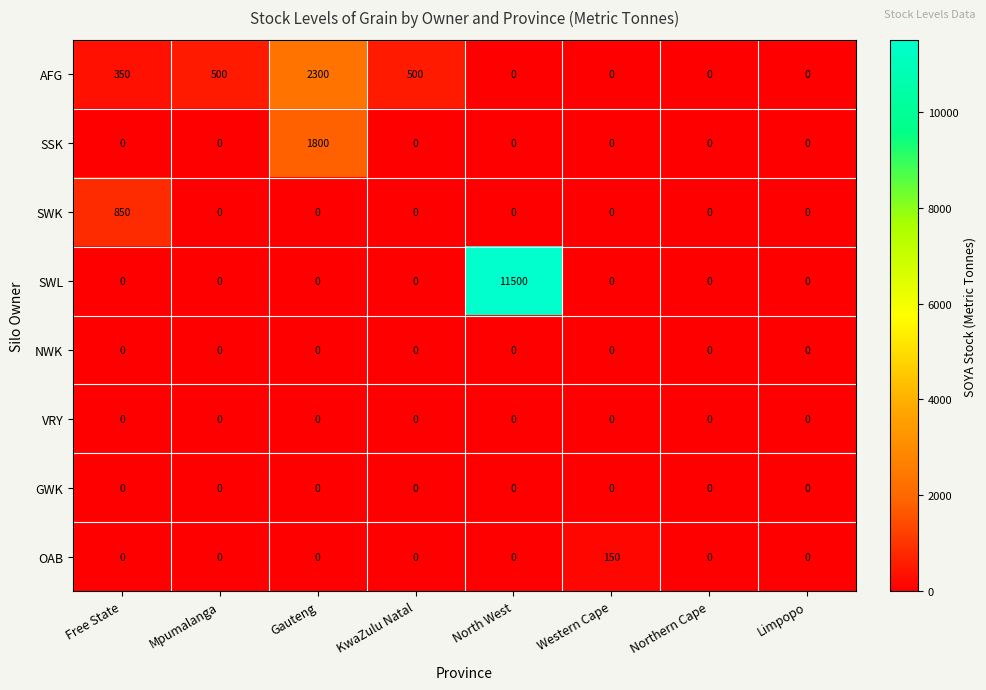

Is the value of GWK at Mpumalanga greater than the value of AFG at Mpumalanga?

No